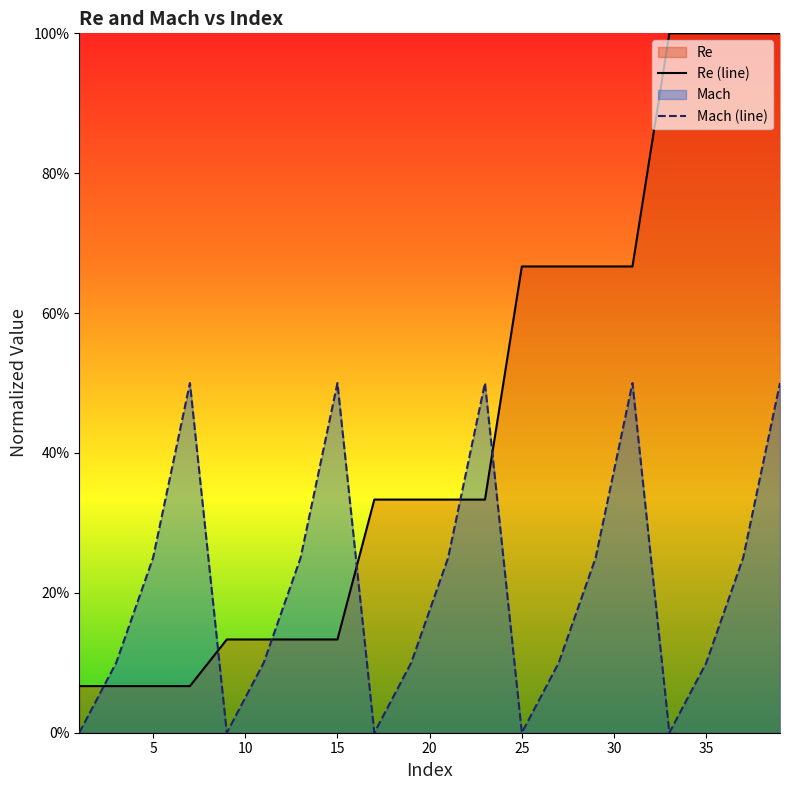

Where is Mach nearest to the value 0?

1